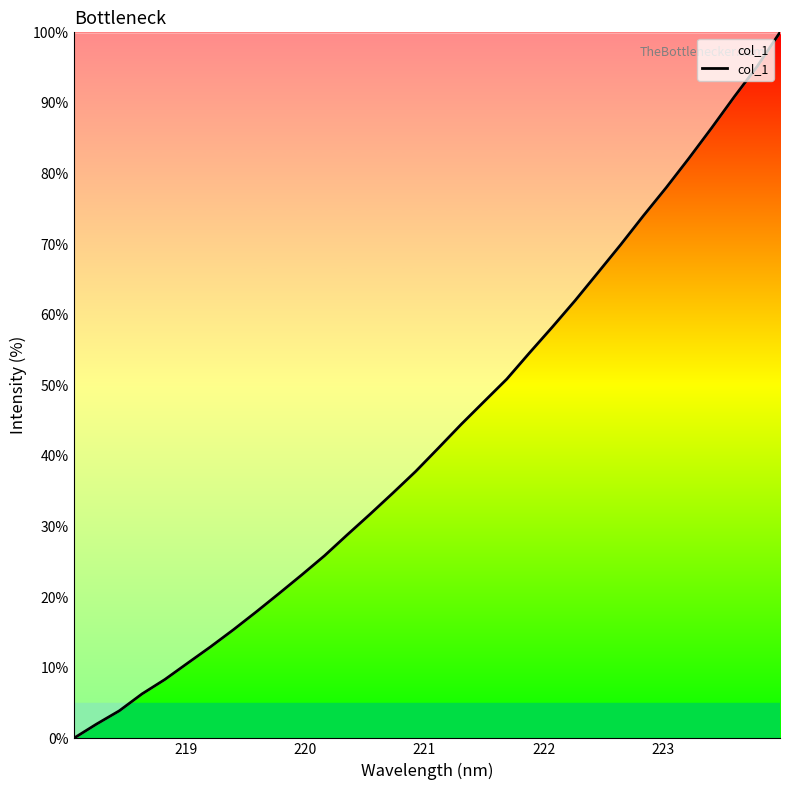

What is the greatest value displayed?

100.0